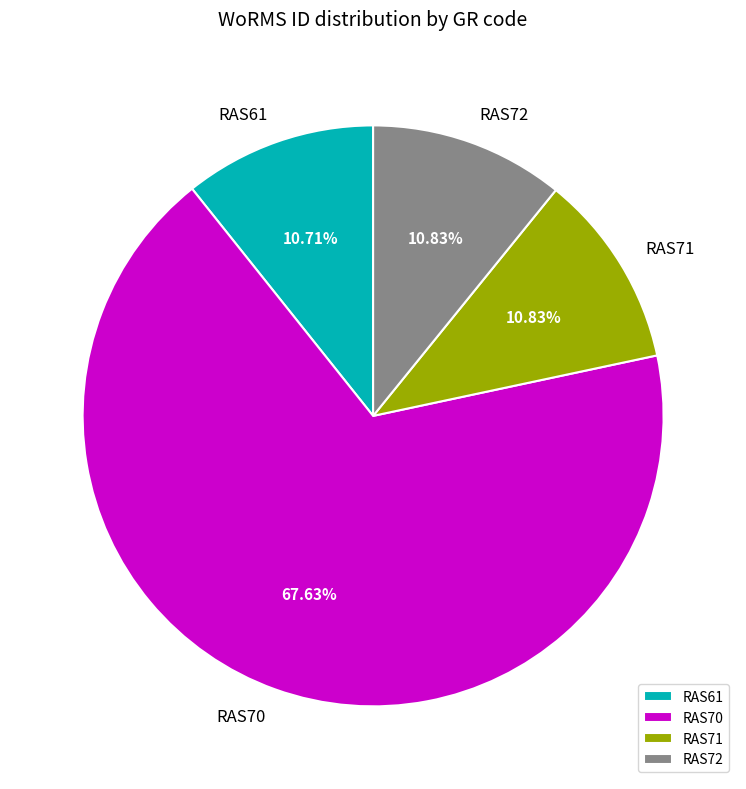

Approximately how many times larger is the value at RAS71 compared to RAS61?

1.0